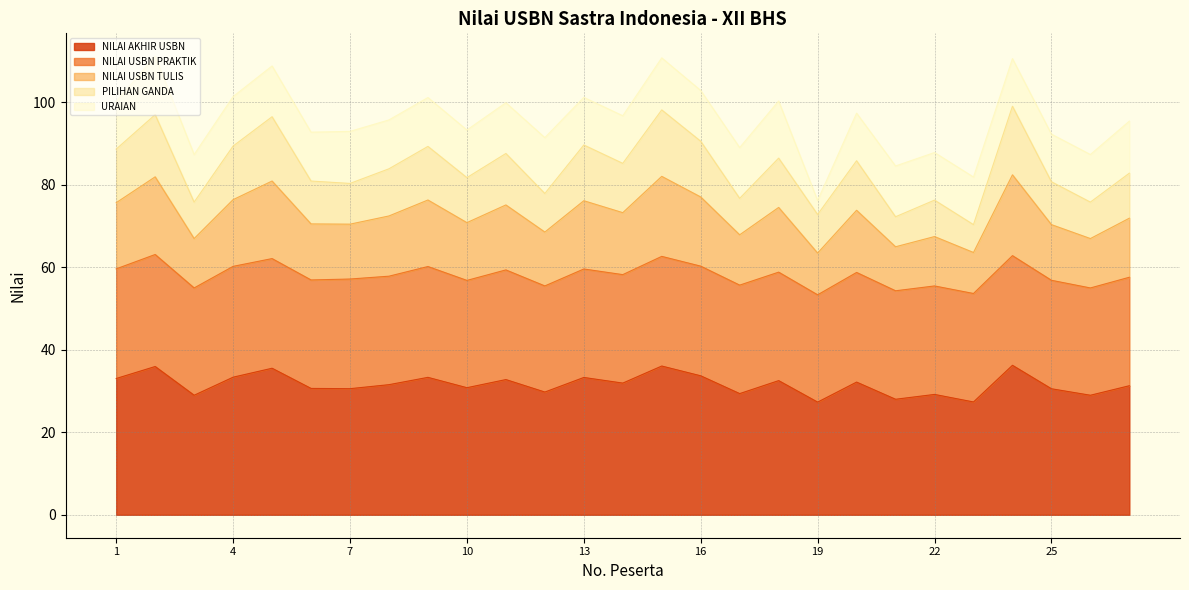

What is the maximum value for NILAI AKHIR USBN?

36.2